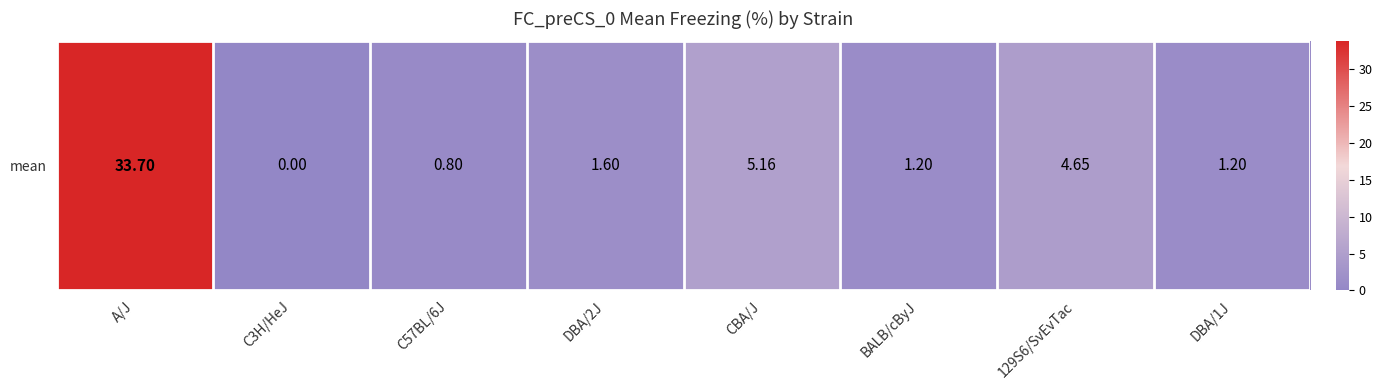

What is the approximate value at A/J?

33.7